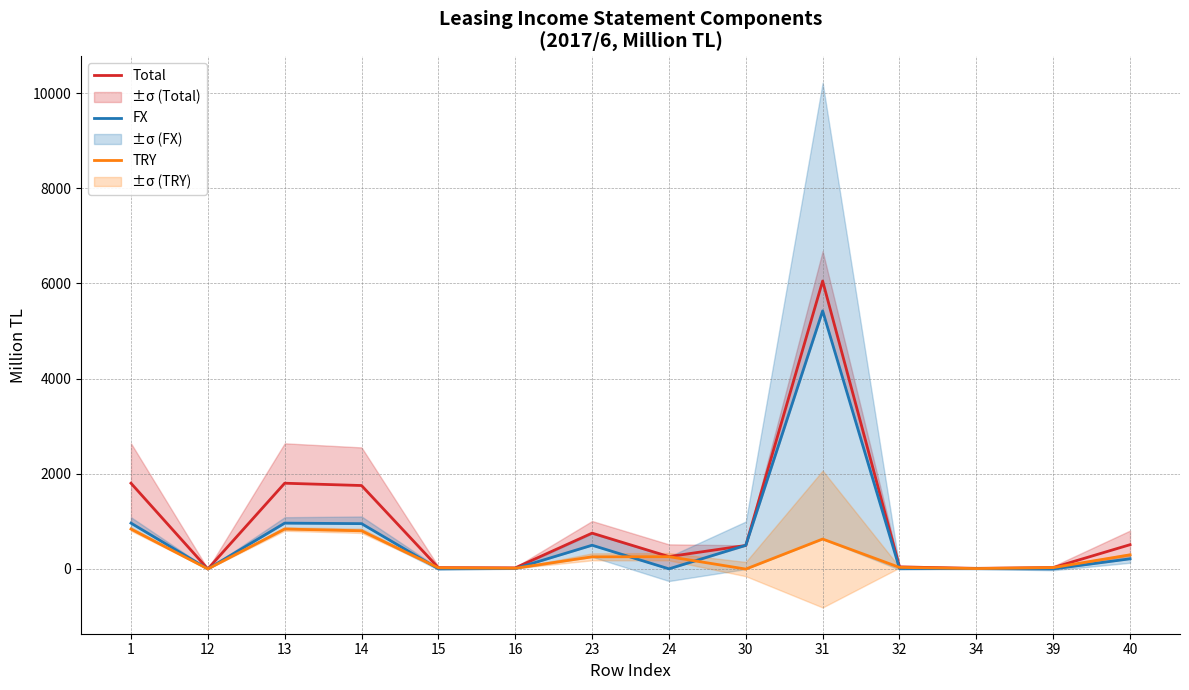

True or false: TRY has more than 0 points higher than both neighbors.

True